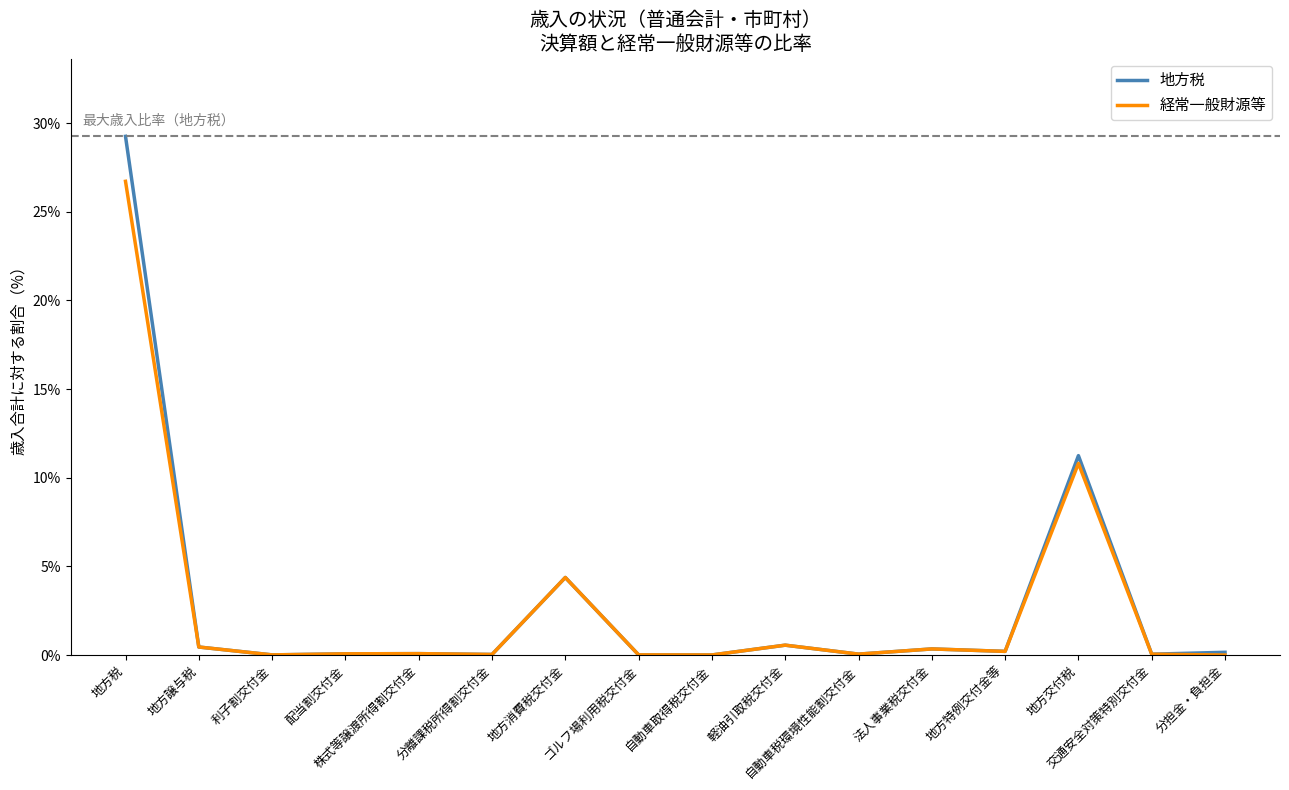

Rank the series by their maximum value, from highest to lowest.

地方税, 経常一般財源等